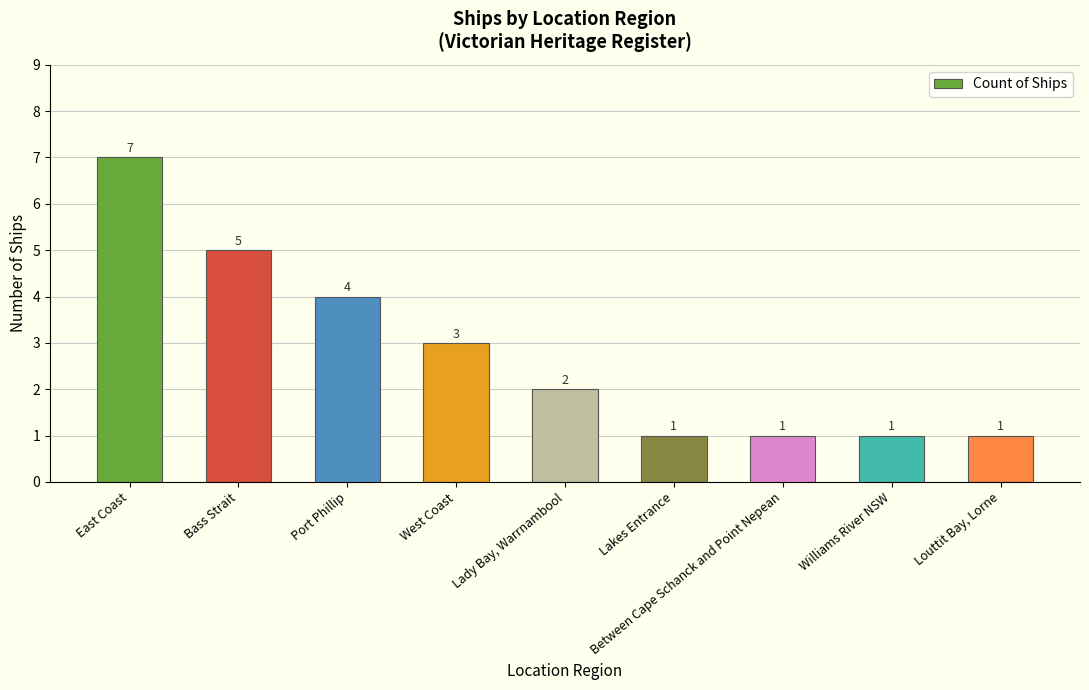

How many values are below 2?

4